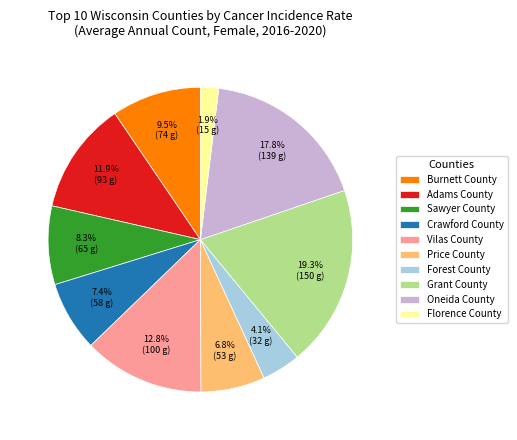

To the nearest percent, what is the average slice percentage?

10%